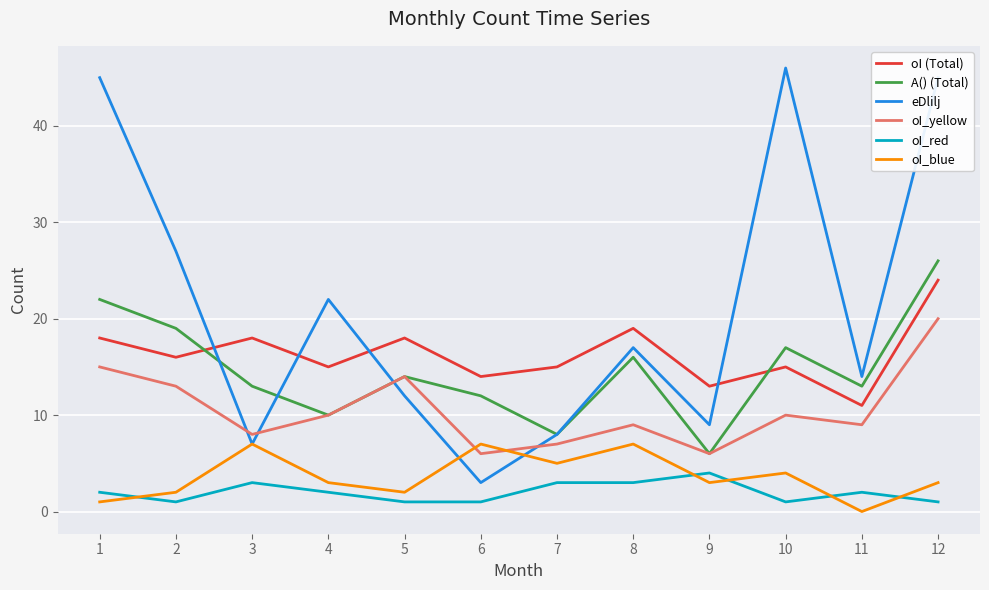

The value of eDlilj at 2 is 27. True or false?

True